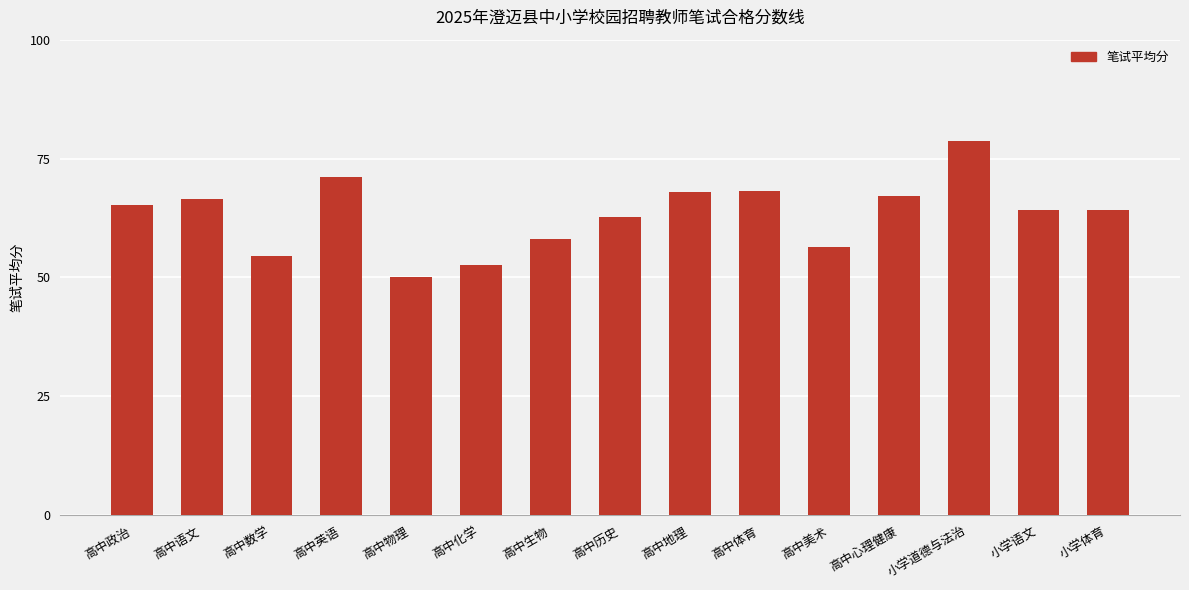

Approximately how many times larger is the value at 小学语文 compared to 高中英语?

0.9